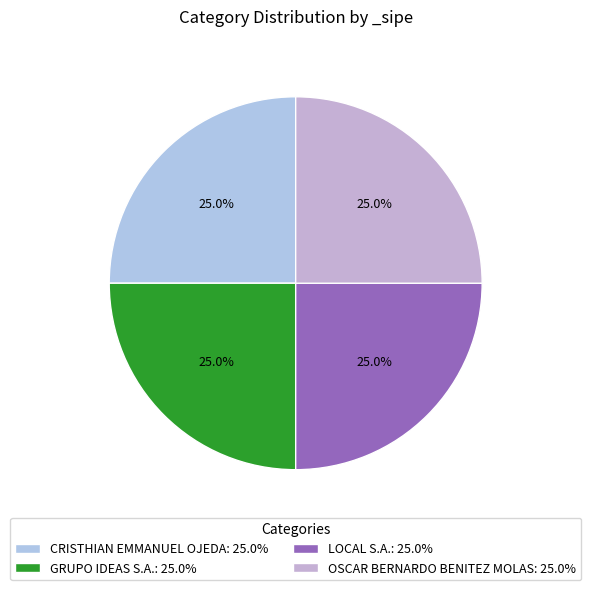

What is the largest slice in the pie chart?

CRISTHIAN EMMANUEL OJEDA